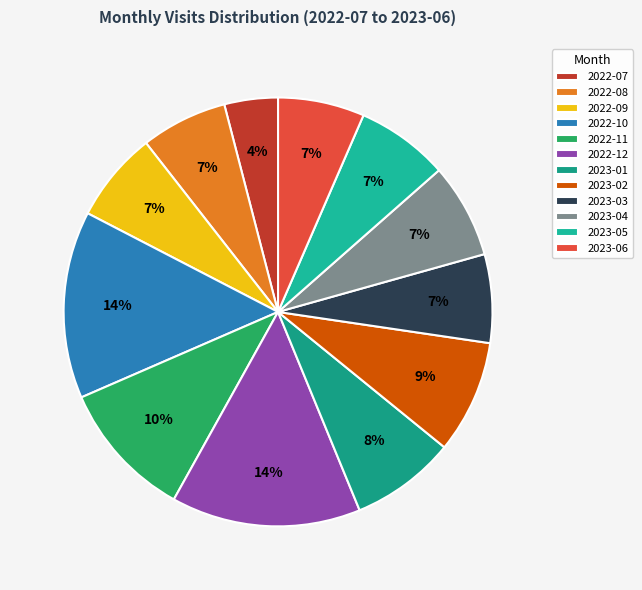

How many slices are in this pie chart?

12